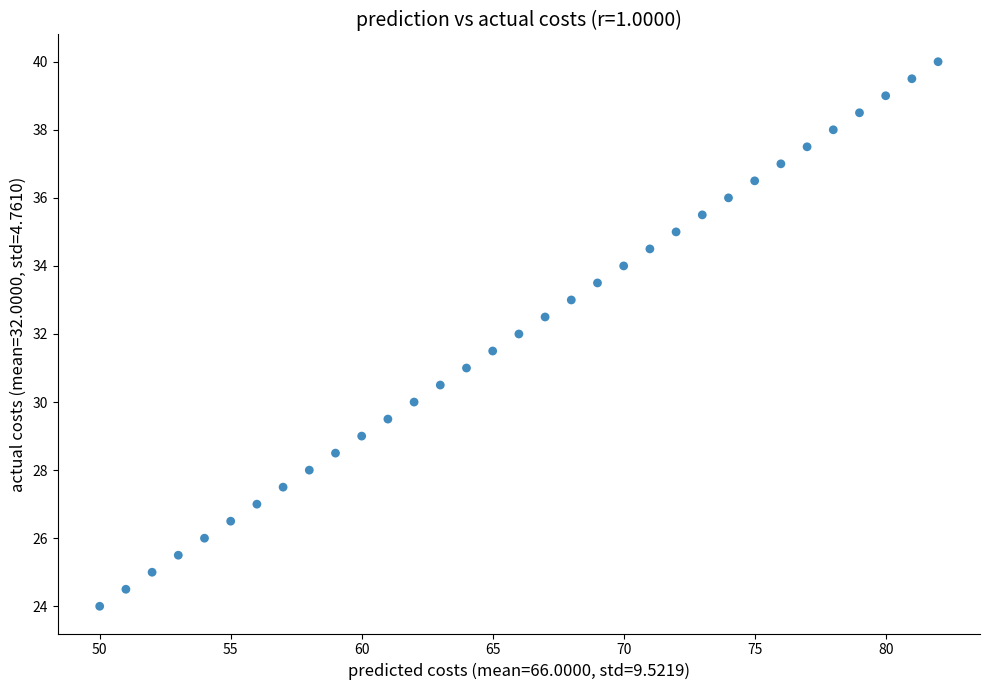

What is the range of X values (max minus min)?

32.0